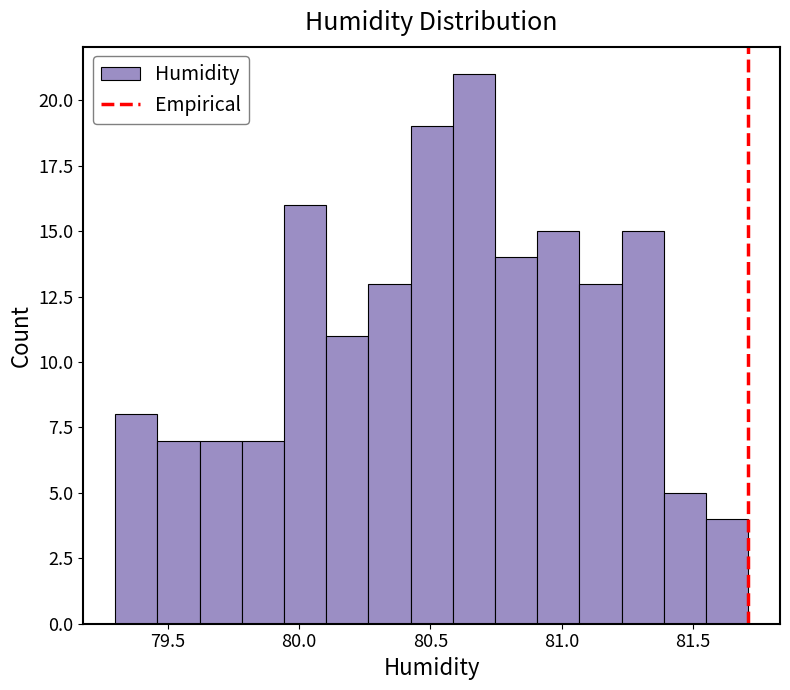

Read against the x-axis, roughly where is the centre of the tallest bar?

80.65